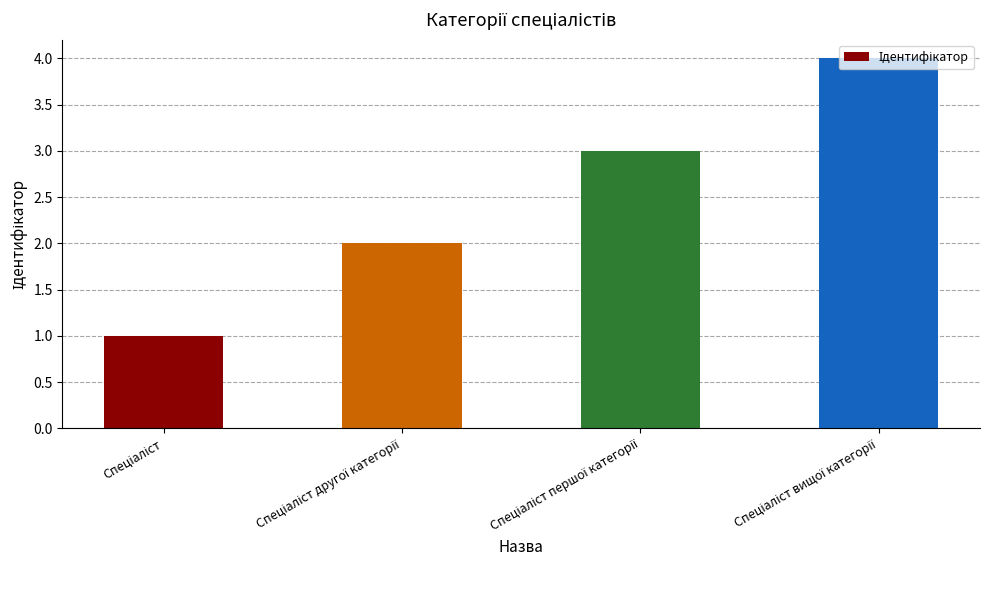

What is the greatest value displayed?

4